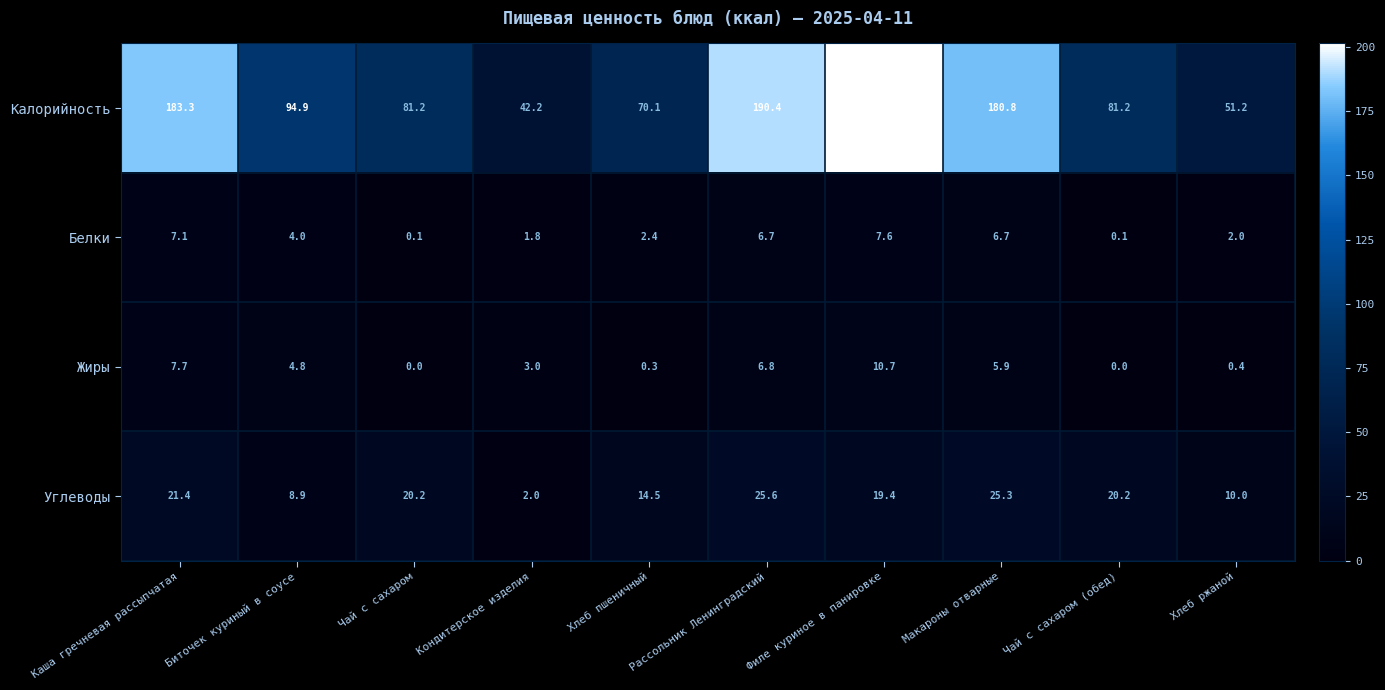

At which label is Белки closest to 3?

Хлеб пшеничный